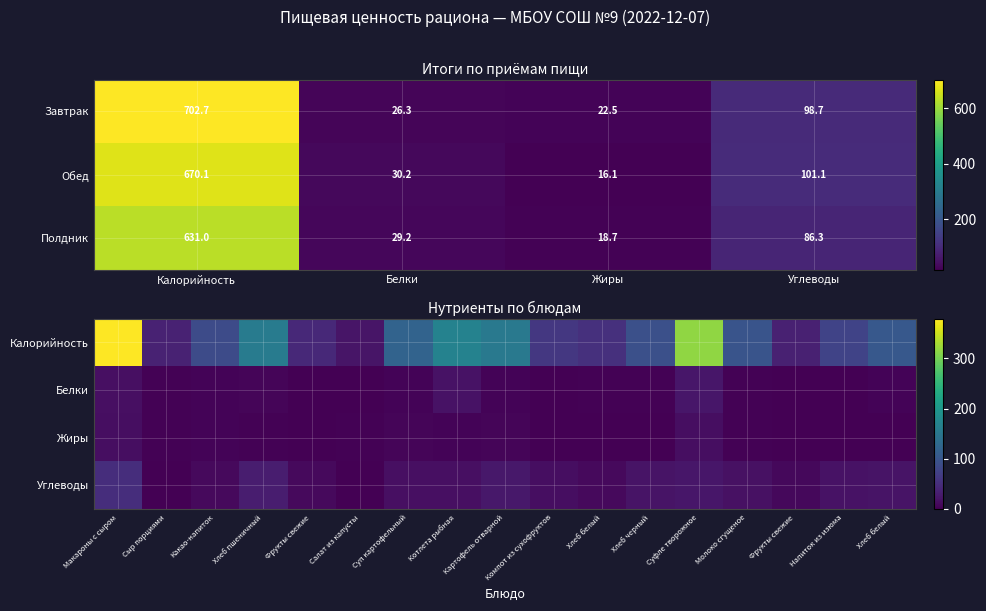

List the labels in order of Обед value, smallest first.

Жиры, Белки, Углеводы, Калорийность